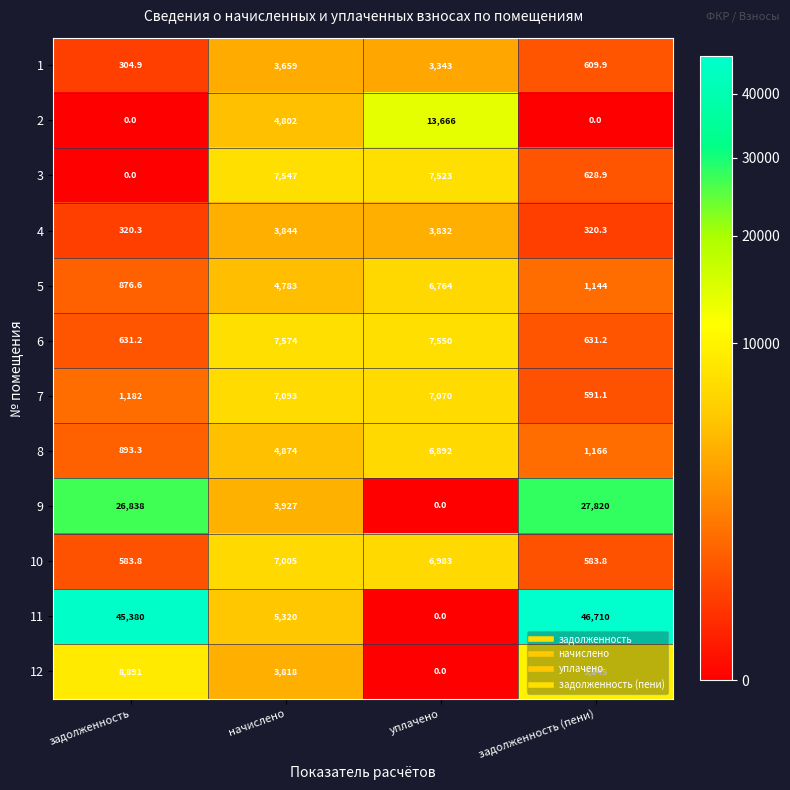

What is the difference between the highest and lowest values at начислено?

3915.0